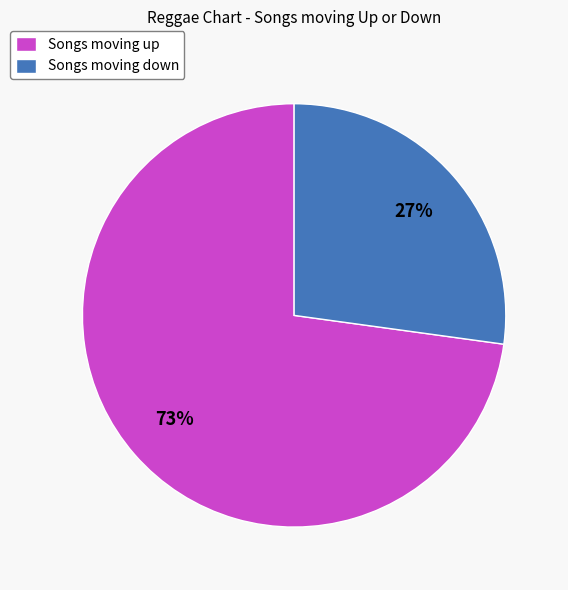

The Songs moving down slice represents 27% of the pie. True or false?

True